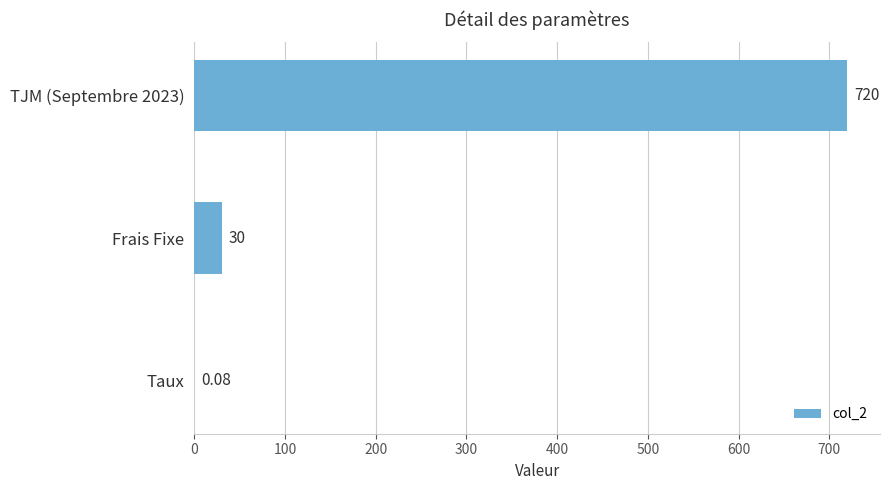

Are the bars horizontal?

Yes